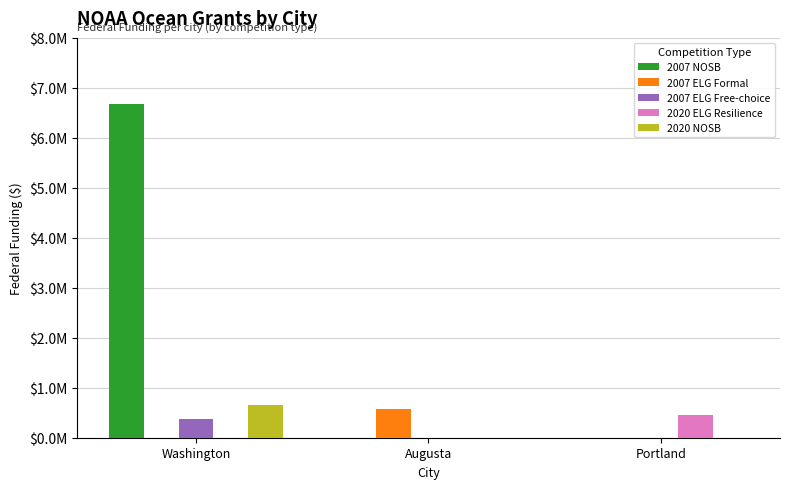

Does the chart contain stacked bars?

No